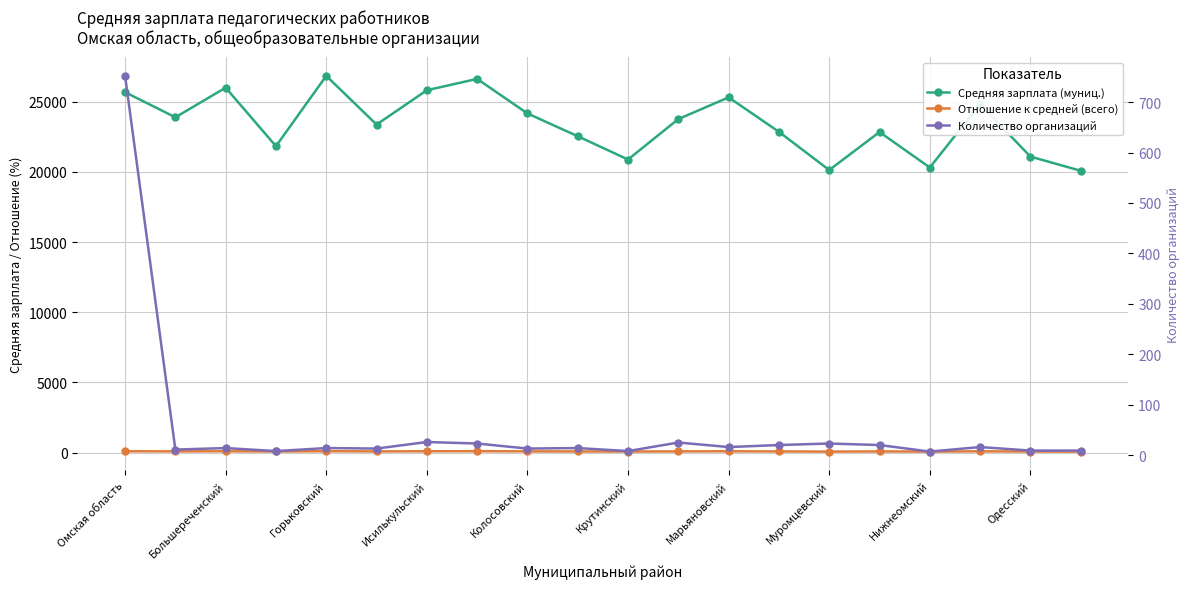

Does the chart display data point markers on the line(s)?

Yes